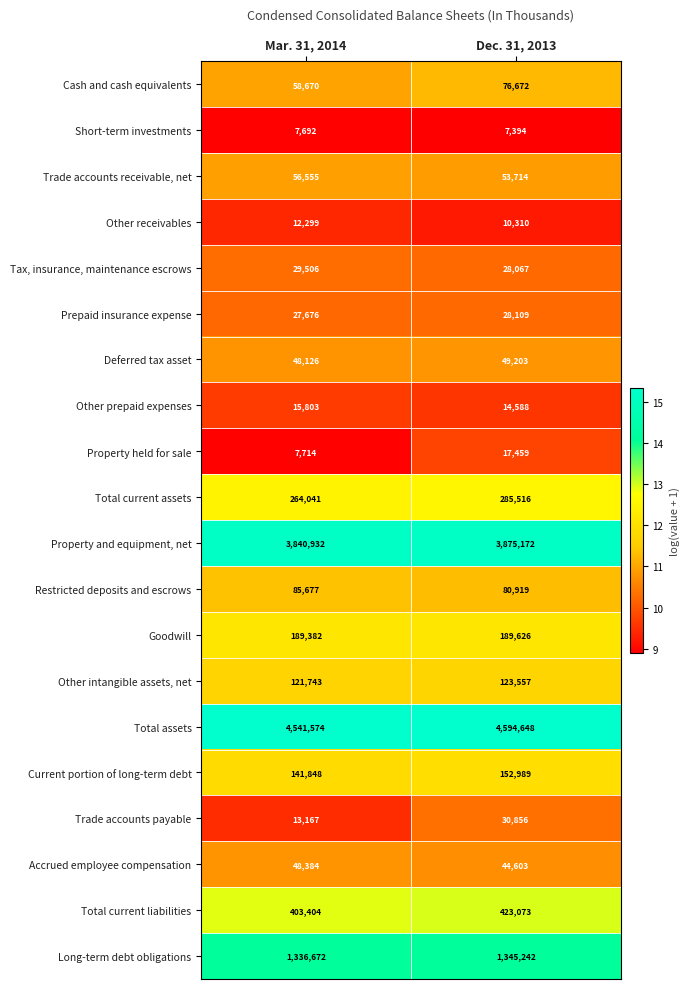

Which series has the largest range (max minus min)?

Total assets